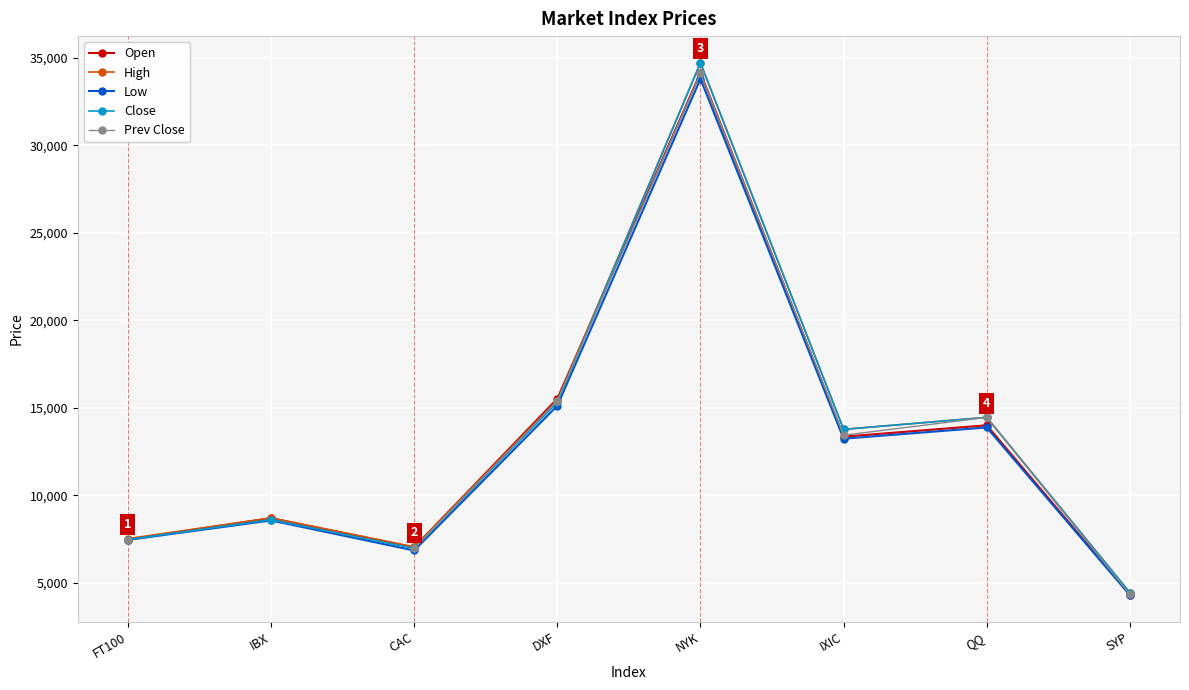

At how many categories does at least one series exceed 19944?

1